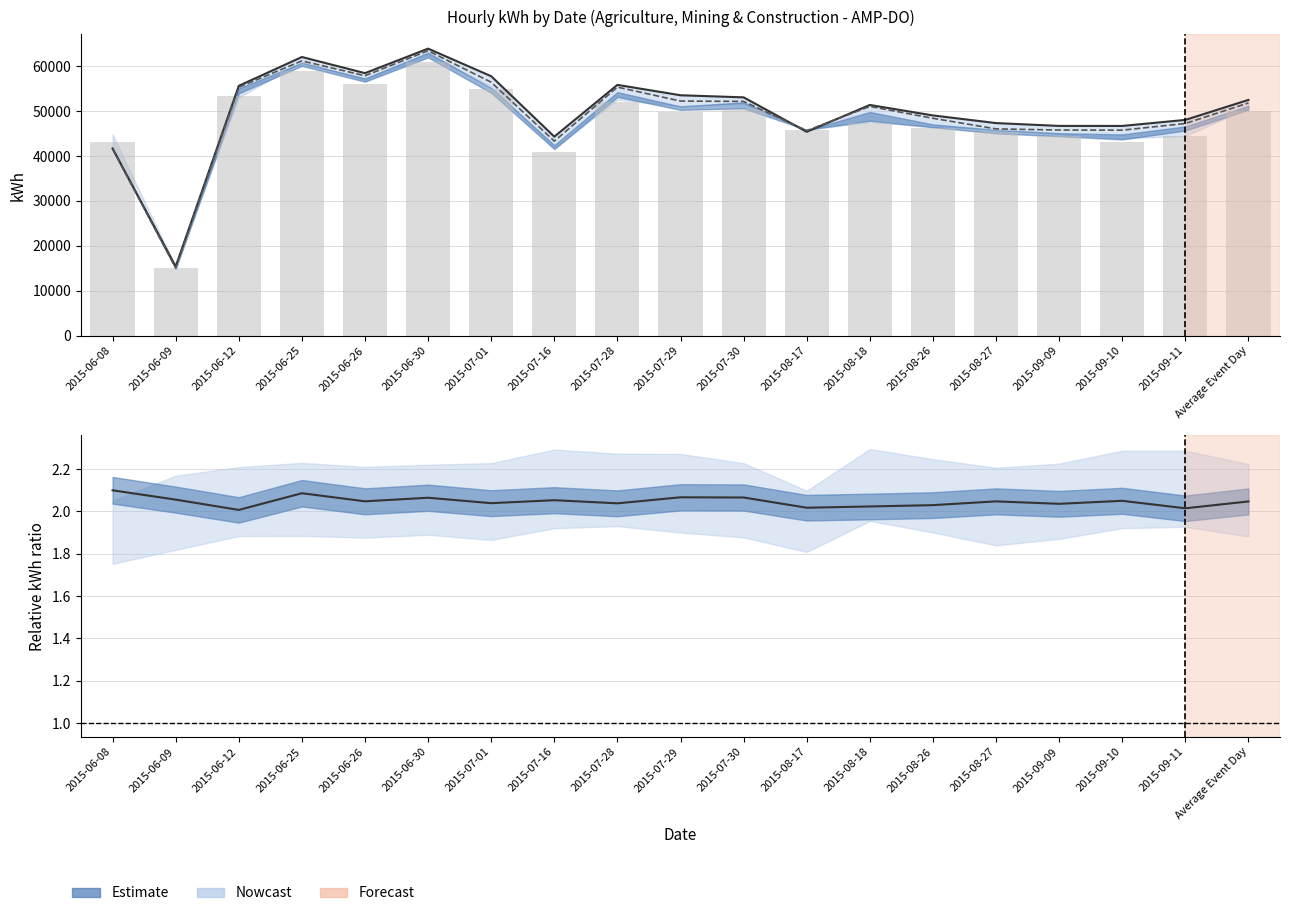

True or false: kwh5 has a value of 29136.2 at 2015-09-10.

False